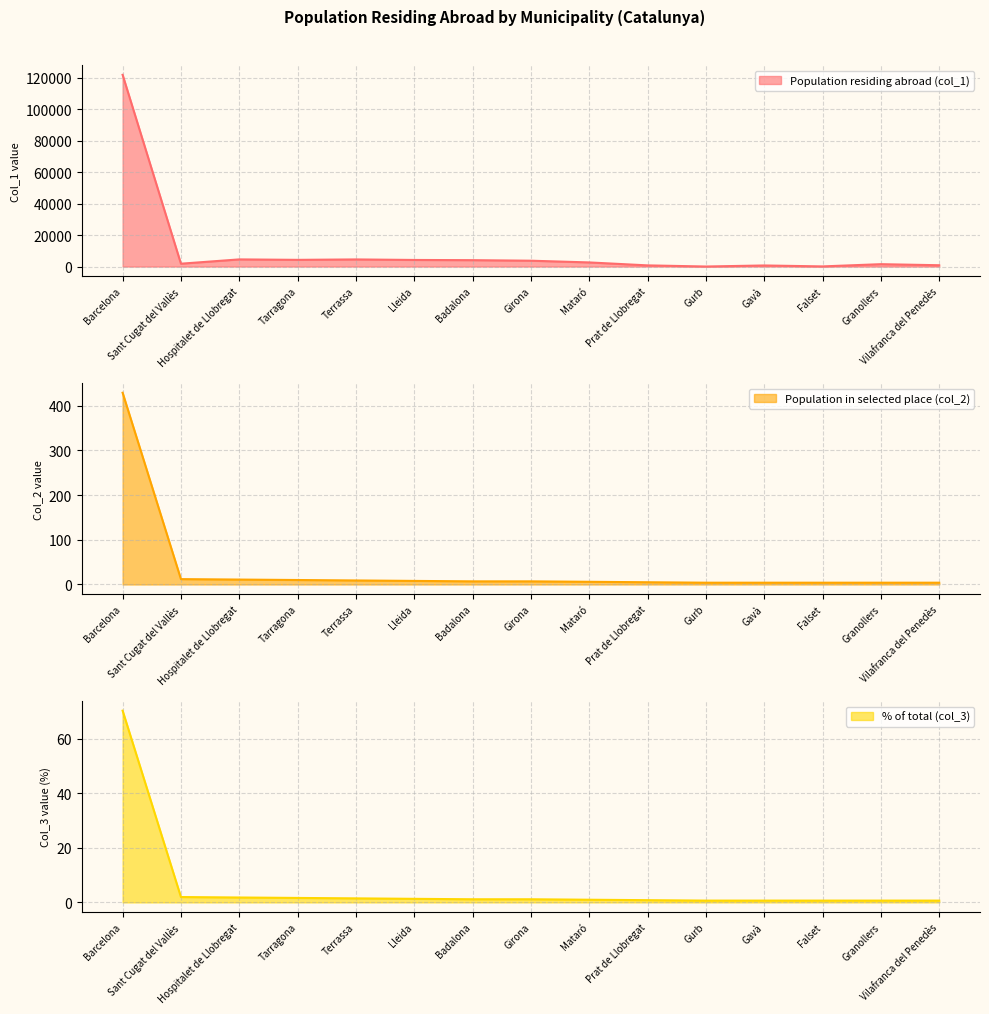

How many values in the Population in selected place (col_2) series are below 7?

7